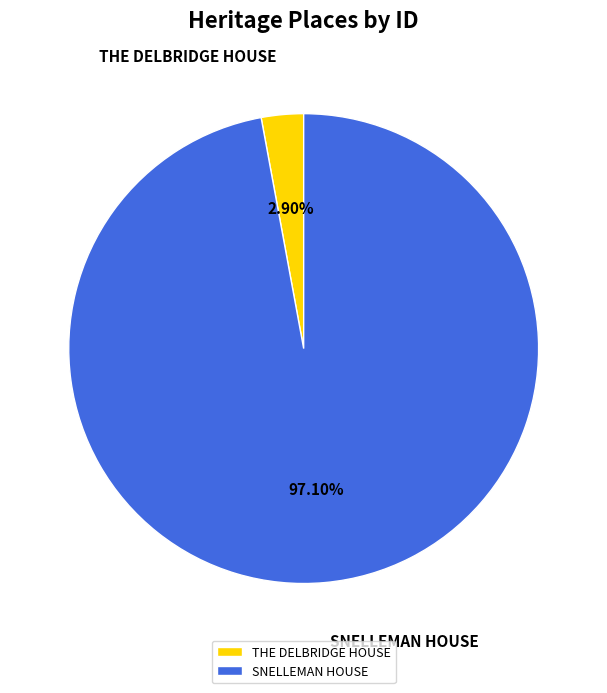

Rank the categories by value from lowest to highest.

THE DELBRIDGE HOUSE, SNELLEMAN HOUSE